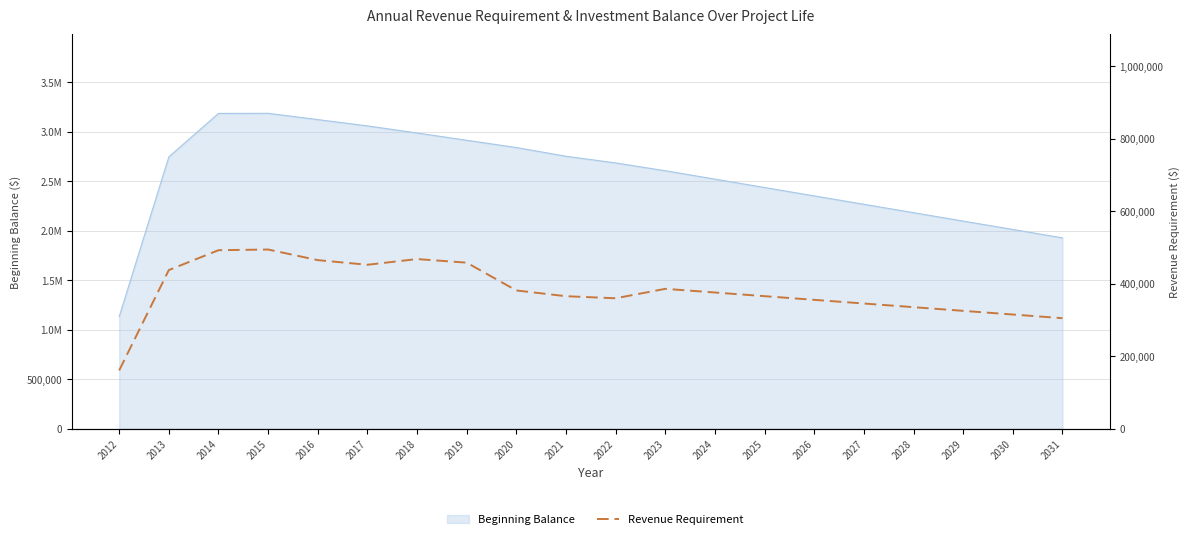

Count the number of values greater than 375659.

10